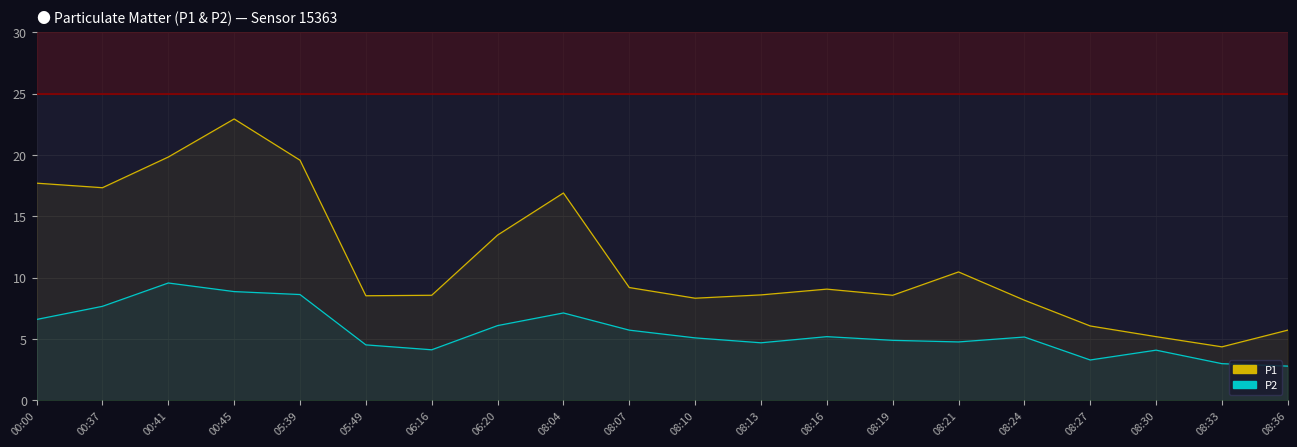

What is the label of the 10th point from the right?

08:10